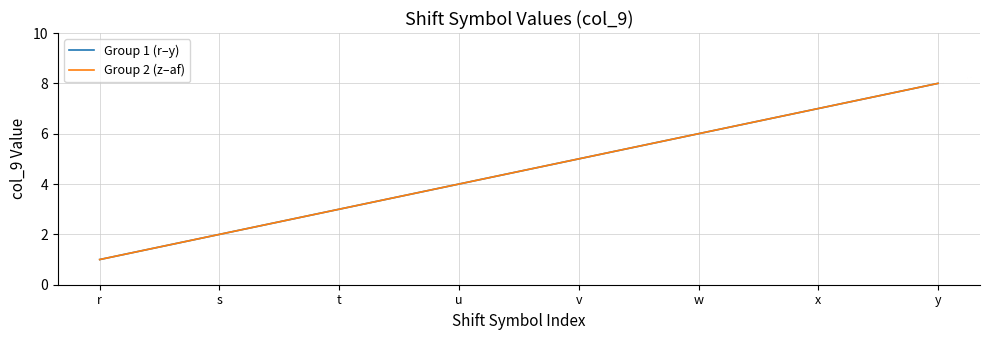

Which series has the largest total across all categories?

Group 1 (r–y)